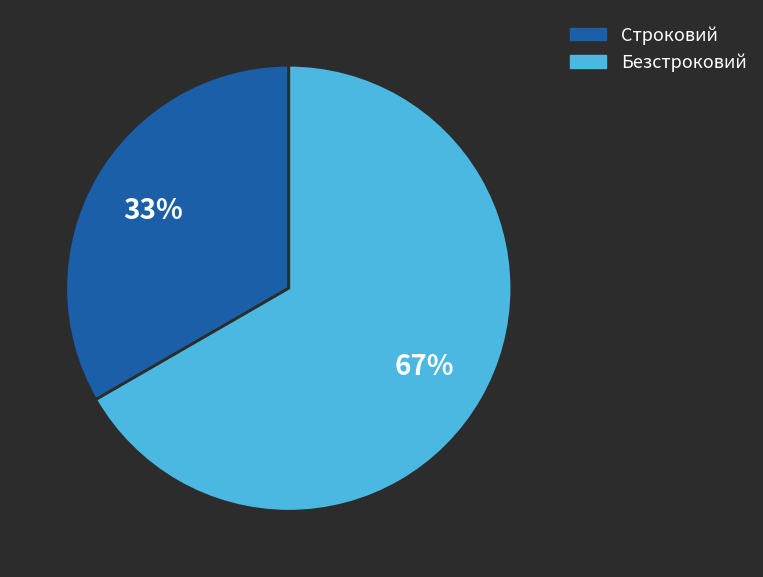

Is Строковий the majority of the pie?

No